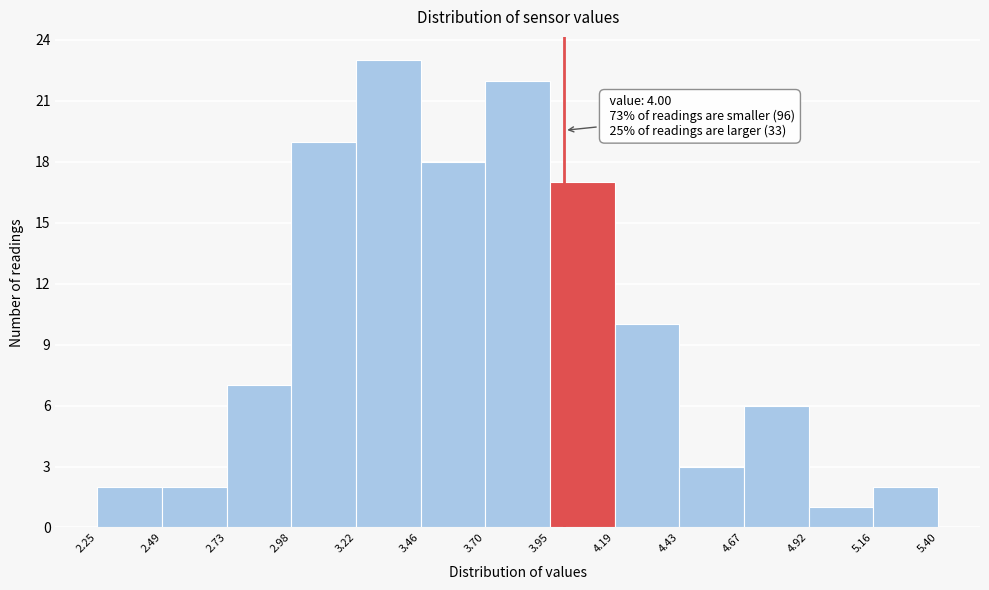

Over which range of the x-axis is the bar tallest?

3.22 to 3.46